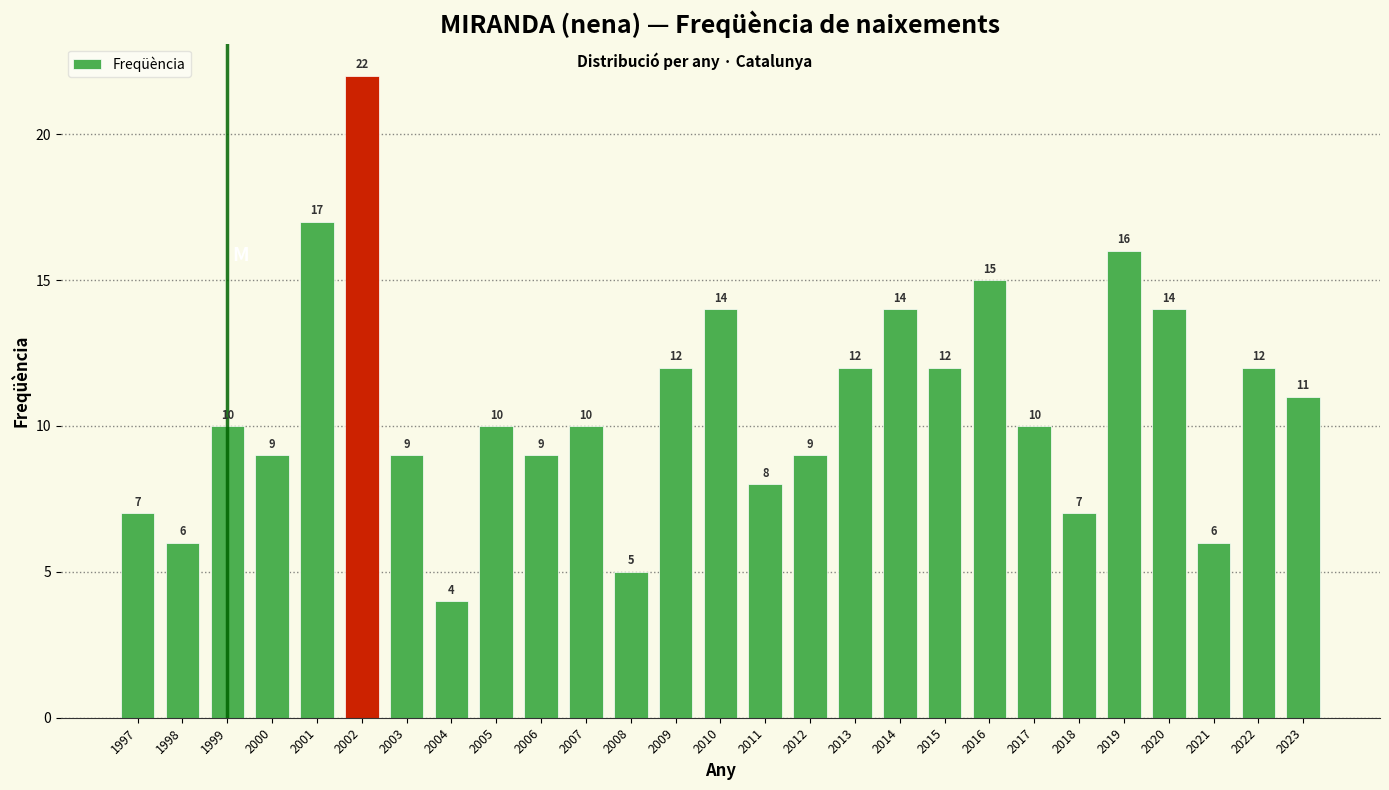

Reading left to right, transcribe all the data shown in this chart.

7	6	10	9	17	22	9	4	10	9	10	5	12	14	8	9	12	14	12	15	10	7	16	14	6	12	11